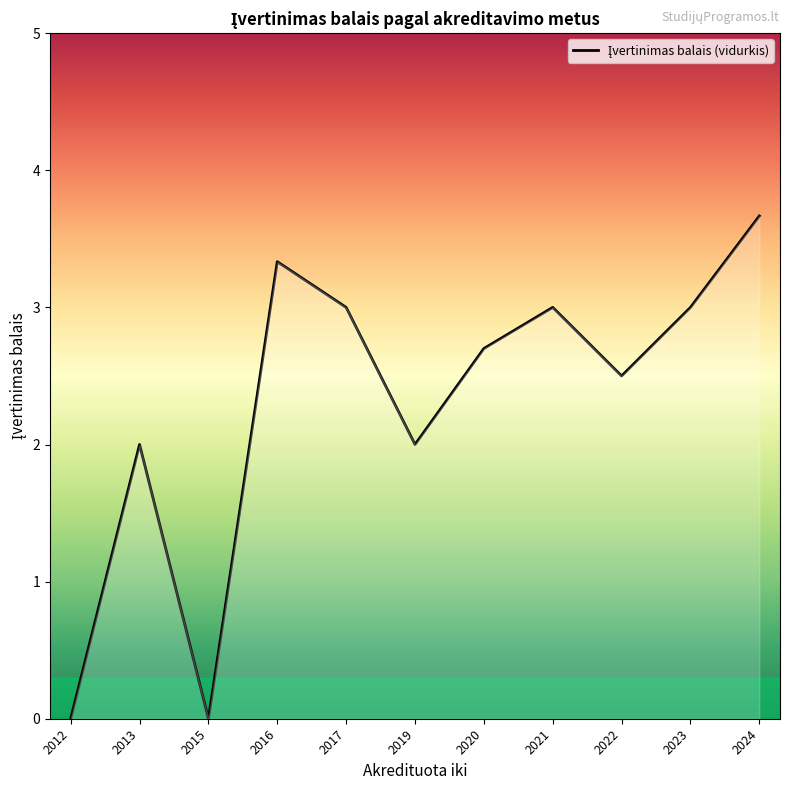

What is the greatest value displayed?

3.7